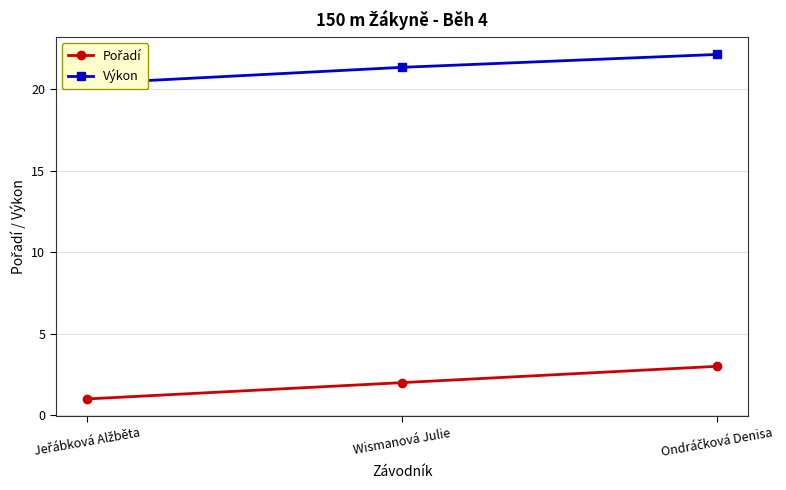

What is the spread (max minus min) of values at Ondráčková Denisa?

19.1